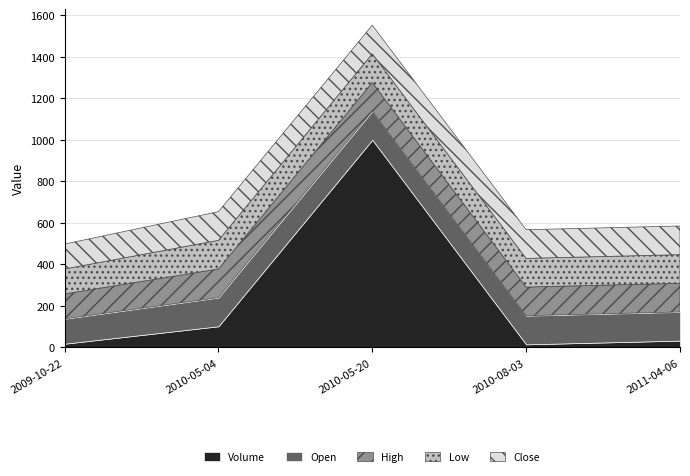

Which series has the largest range (max minus min)?

Volume